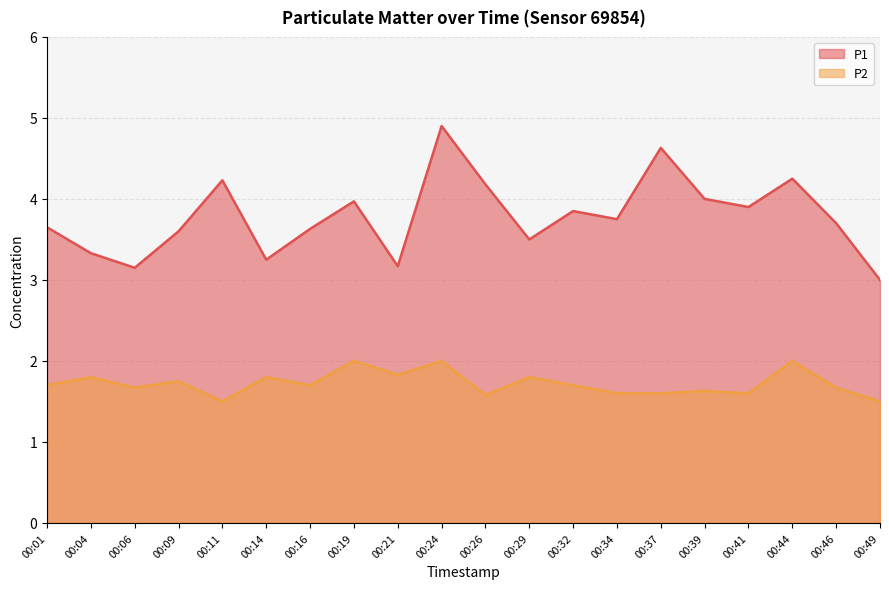

What is the value of the P1 point at the 13th from the left?

3.9